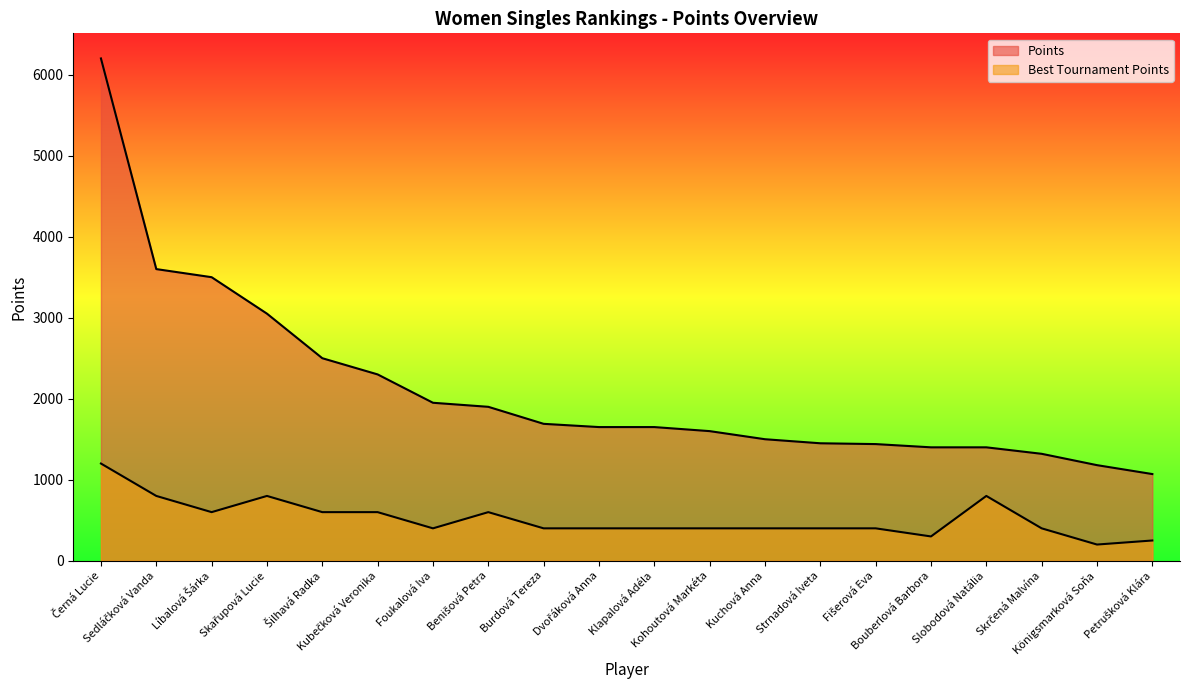

What are all the series names shown in the legend?

Points, Best Tournament Points